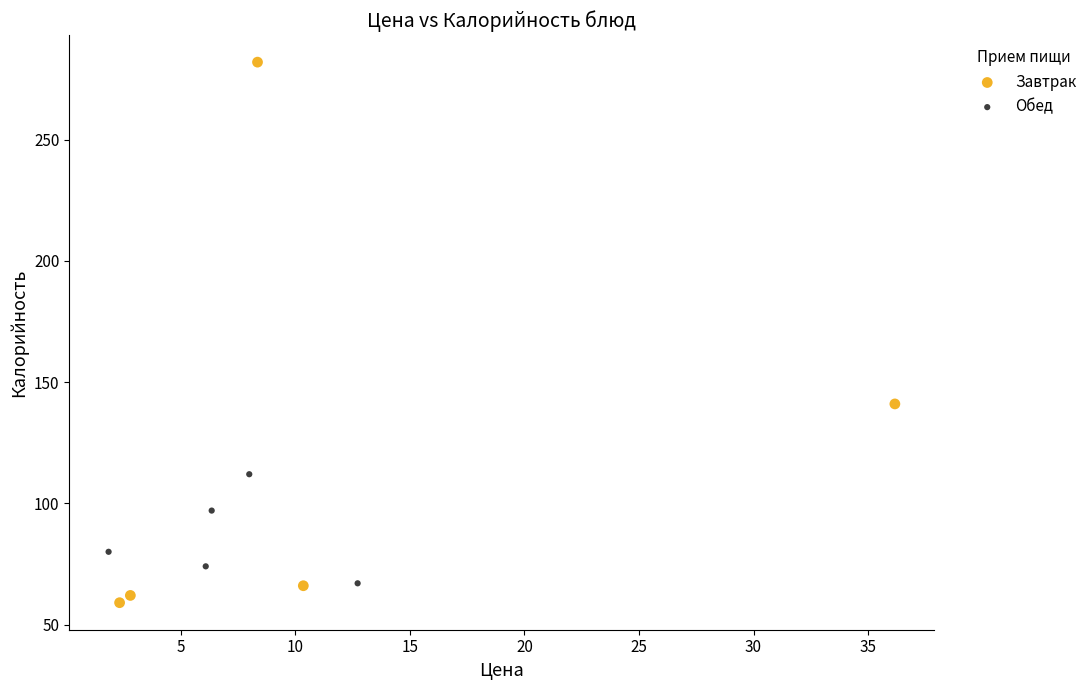

Which series reaches the maximum Y coordinate?

Завтрак